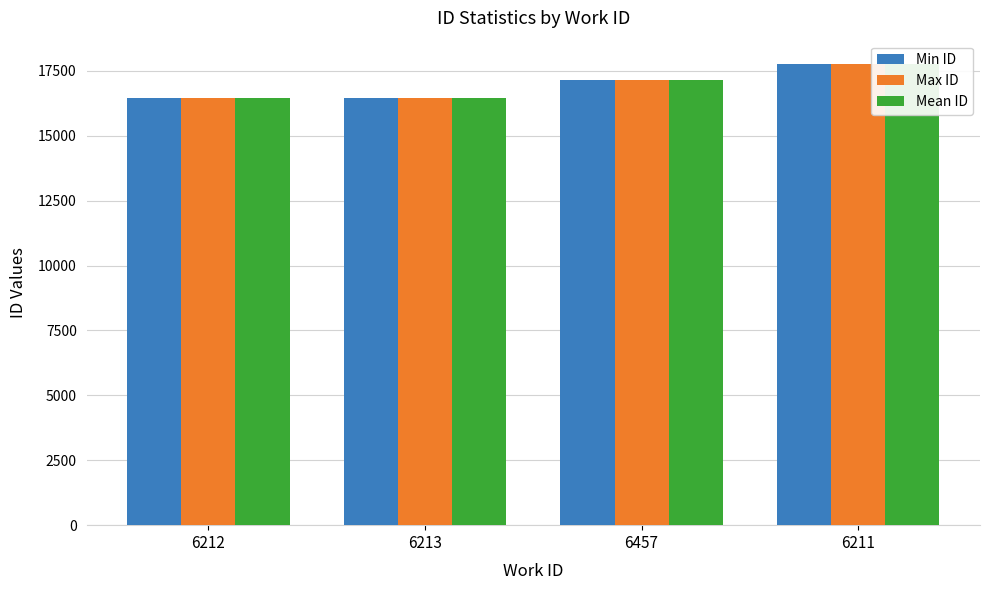

Which series has the largest total across all categories?

Max ID